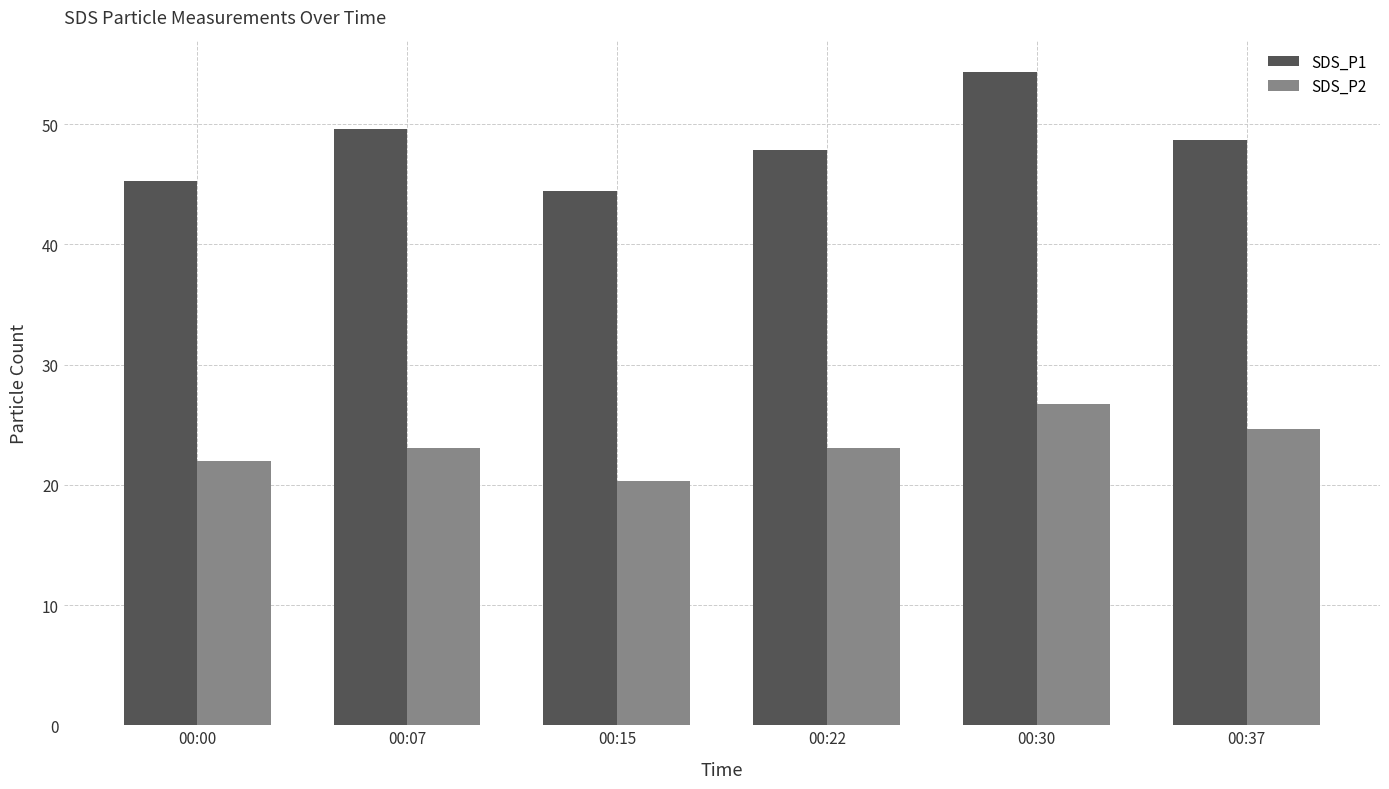

Which series has the widest spread of values?

SDS_P1